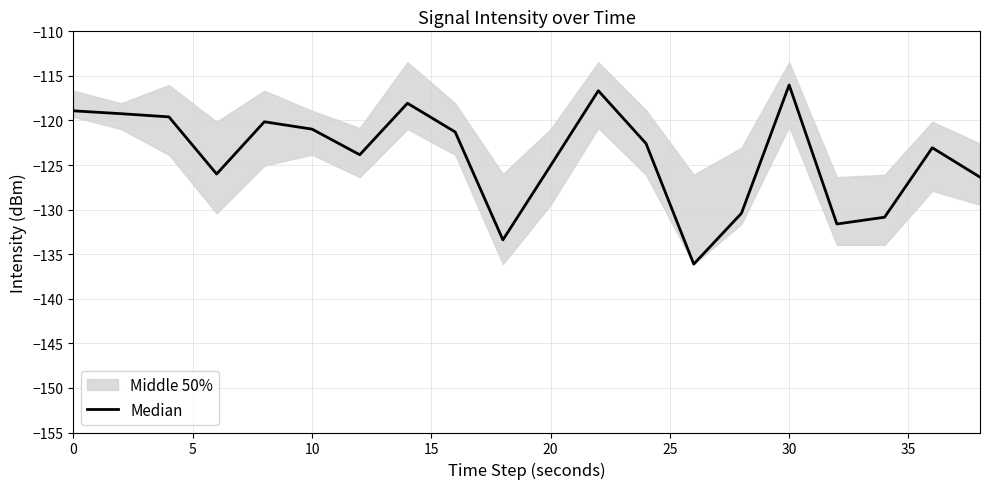

What is the difference between the maximum and second lowest values?

17.4